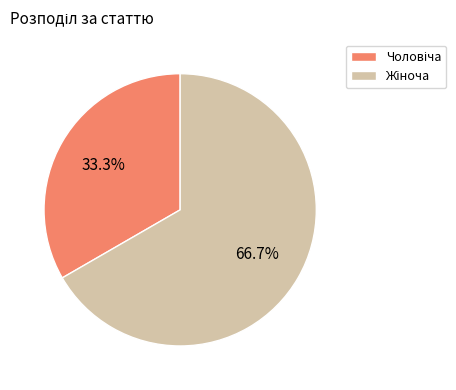

Is there any slice that represents more than half of the pie?

Yes